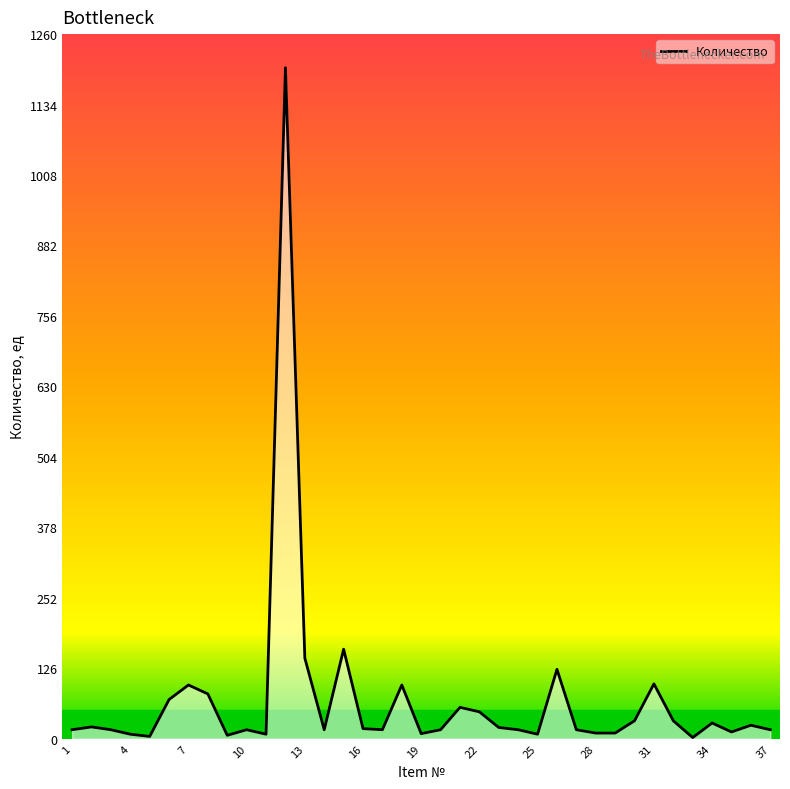

What is the smallest value displayed?

2